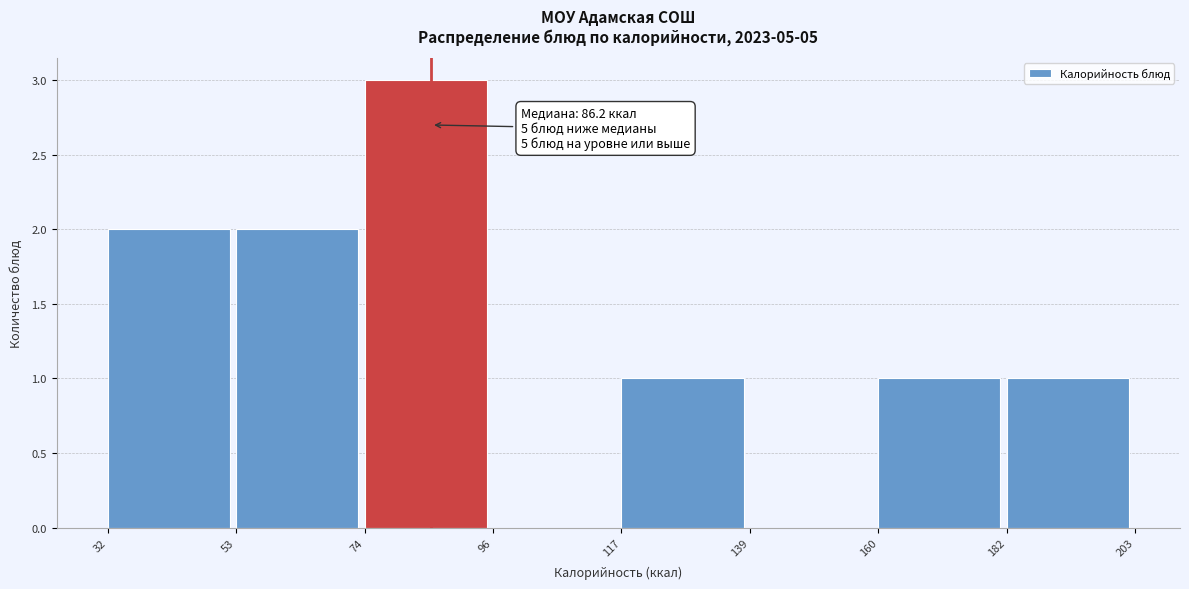

Over which range of the x-axis is the bar tallest?

74 to 96